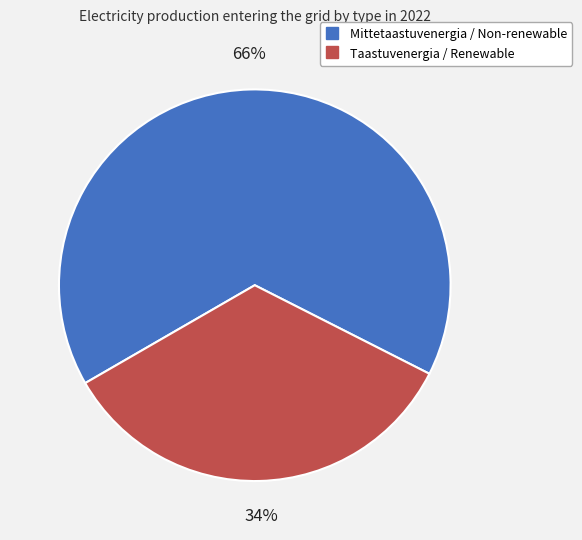

How many slices are in this pie chart?

2